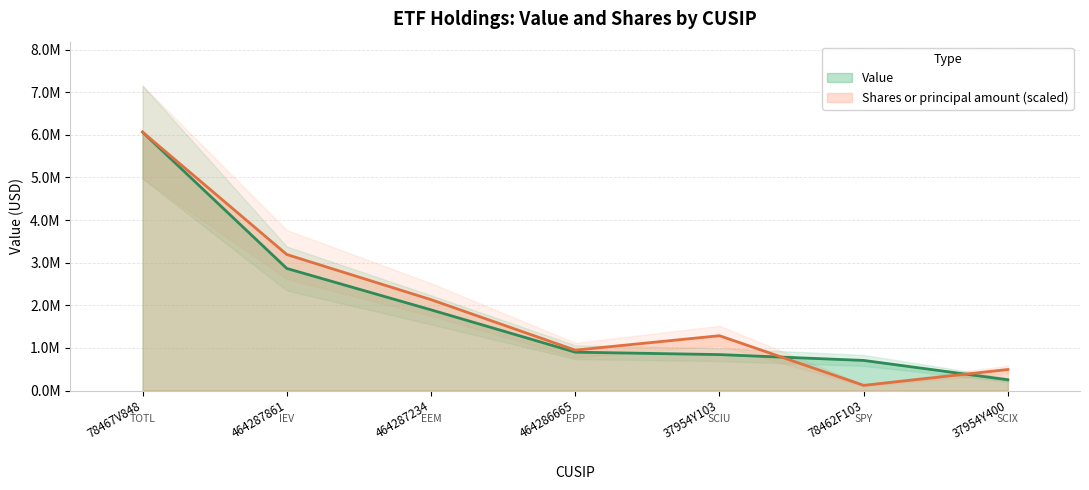

At which label does Shares or principal amount first exceed 1286090?

78467V848